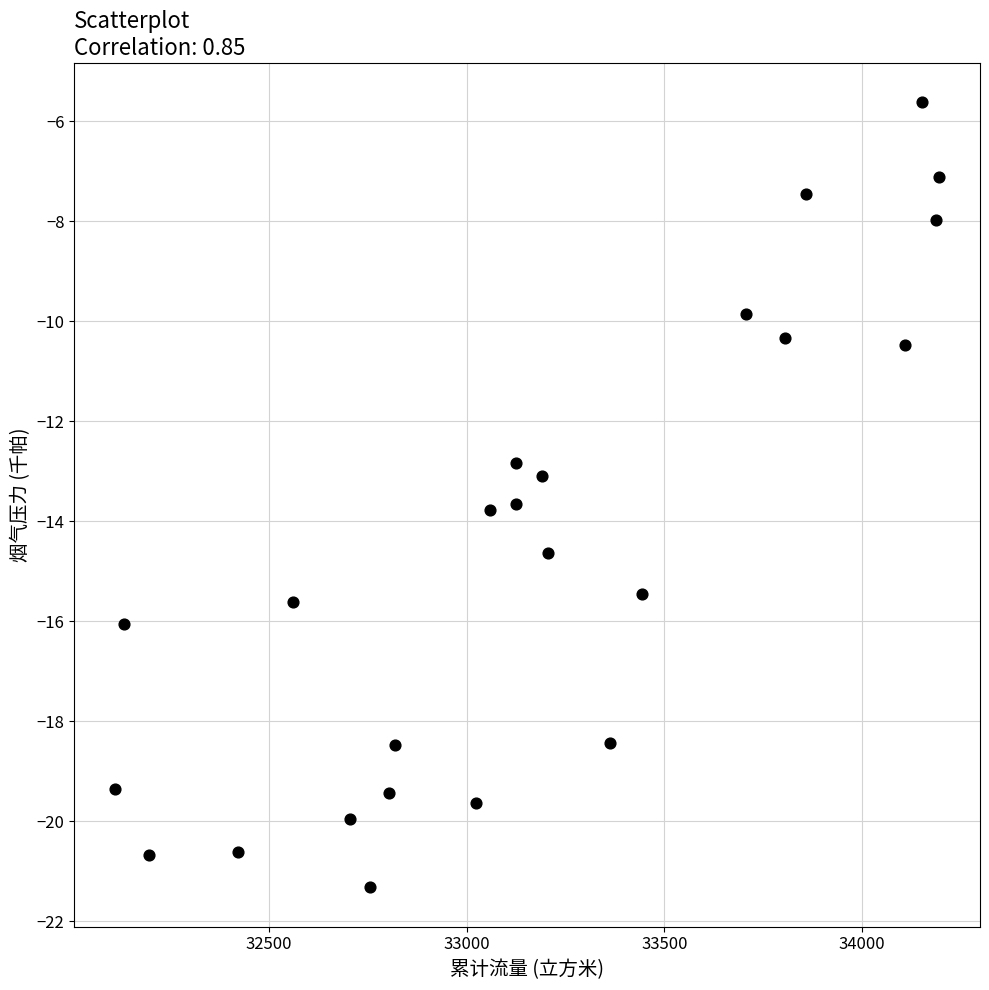

What is the range of Y values (max minus min)?

15.7